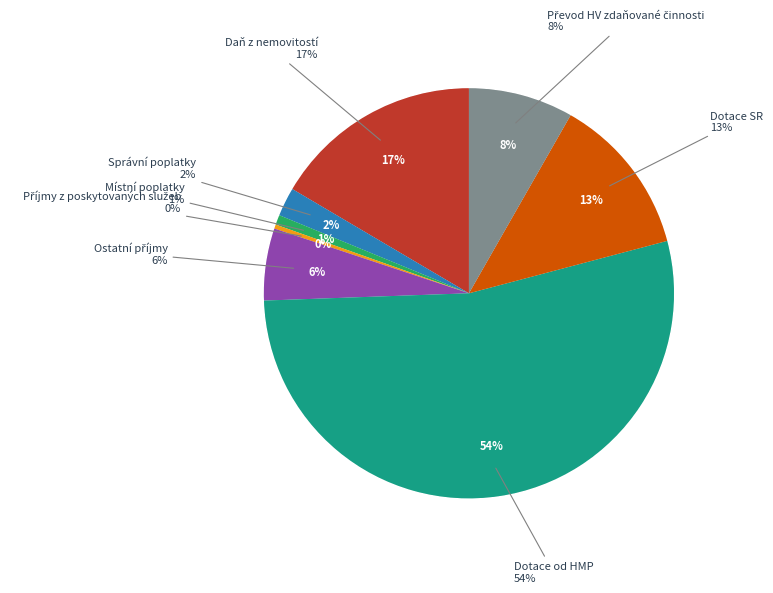

What percentage is the Místní poplatky slice, to the nearest percent?

1%